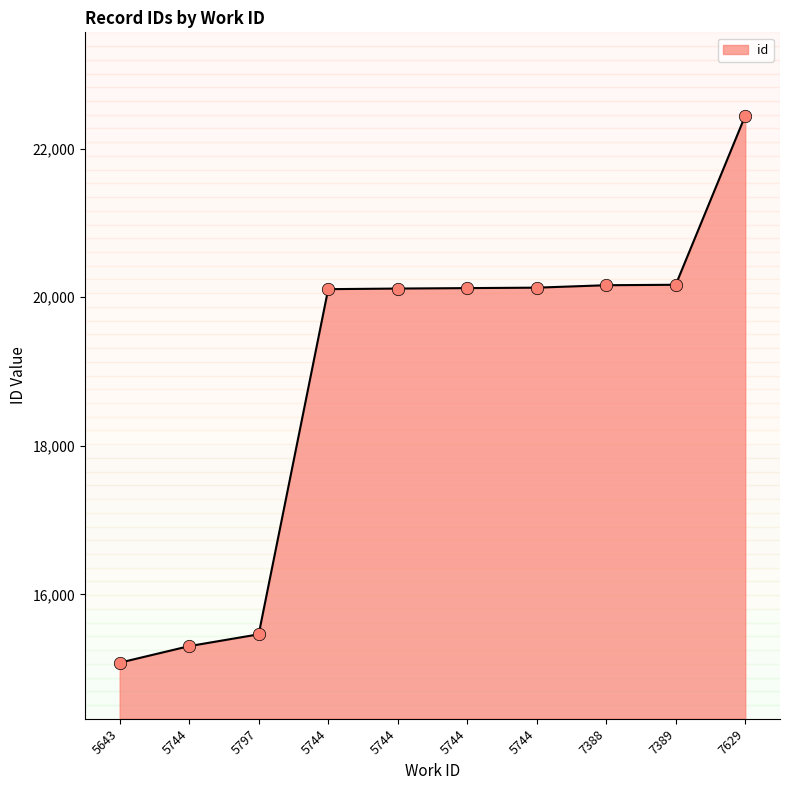

What is the change in value from 5643 to 7388?

+5080